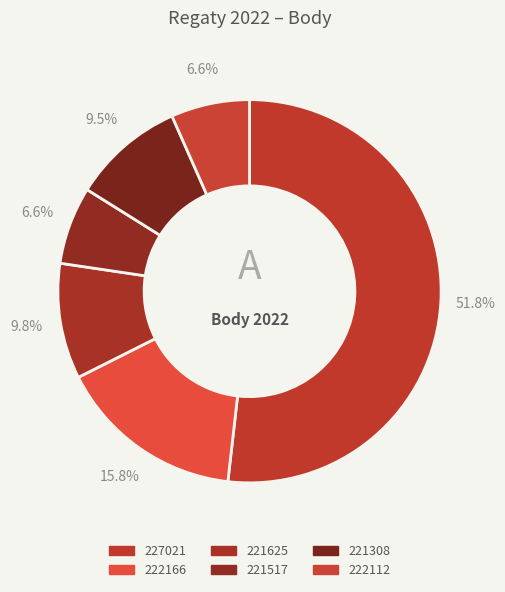

How many segments does this pie chart have?

6